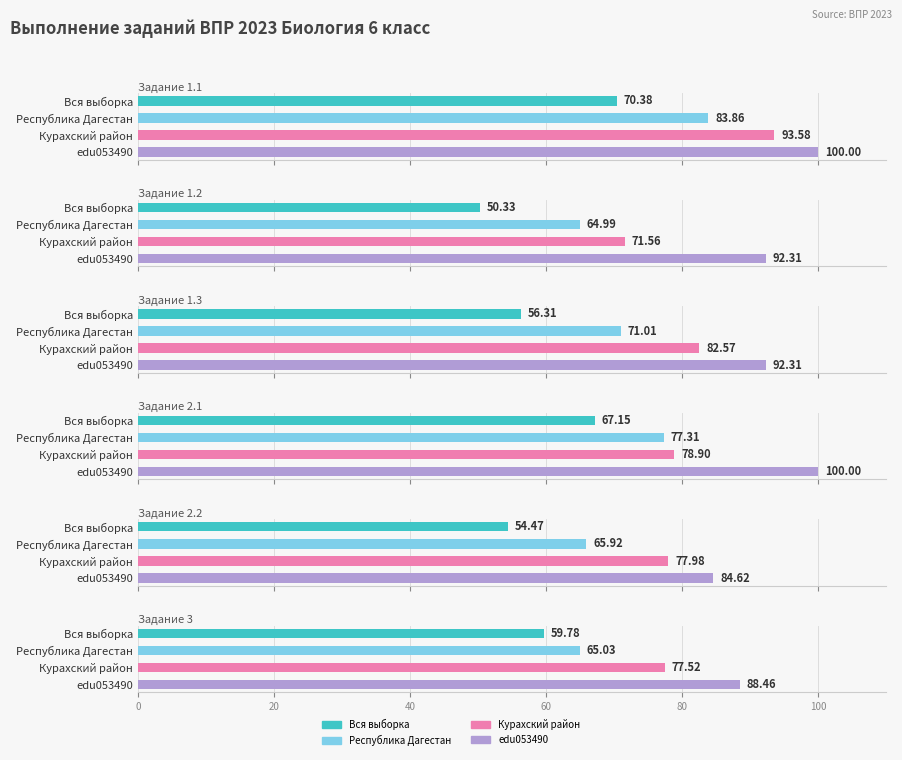

What is the total value across all series at Республика Дагестан?

428.1